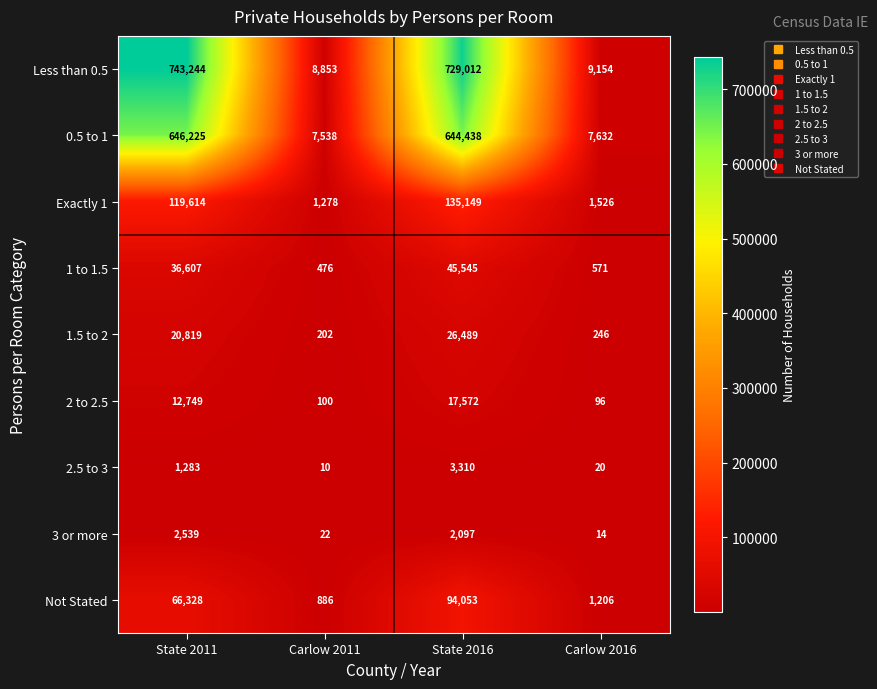

The value of Exactly 1 at State 2016 is 32983. True or false?

False